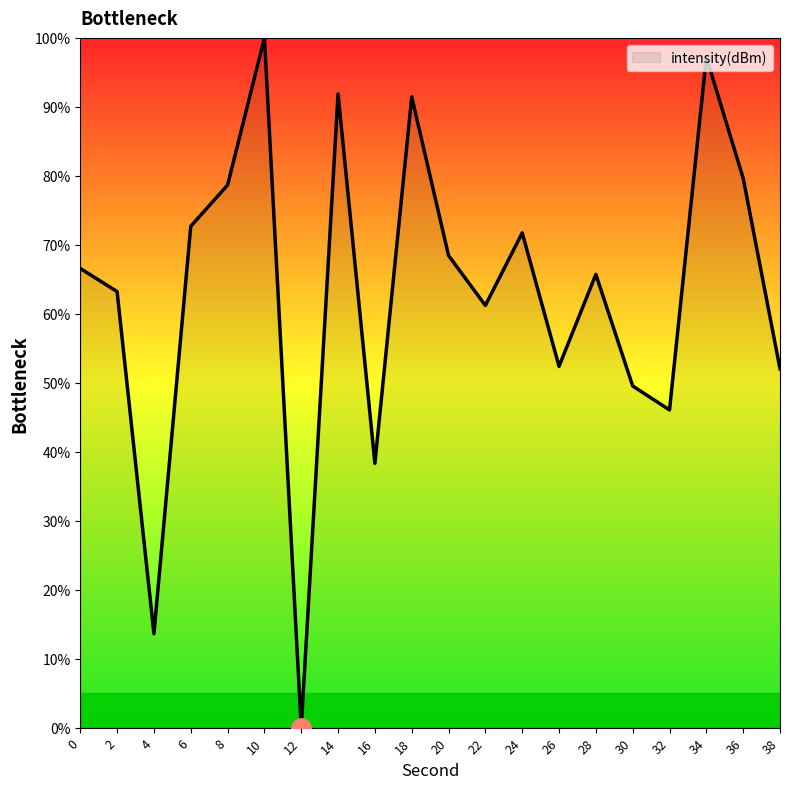

How many values are above zero?

19